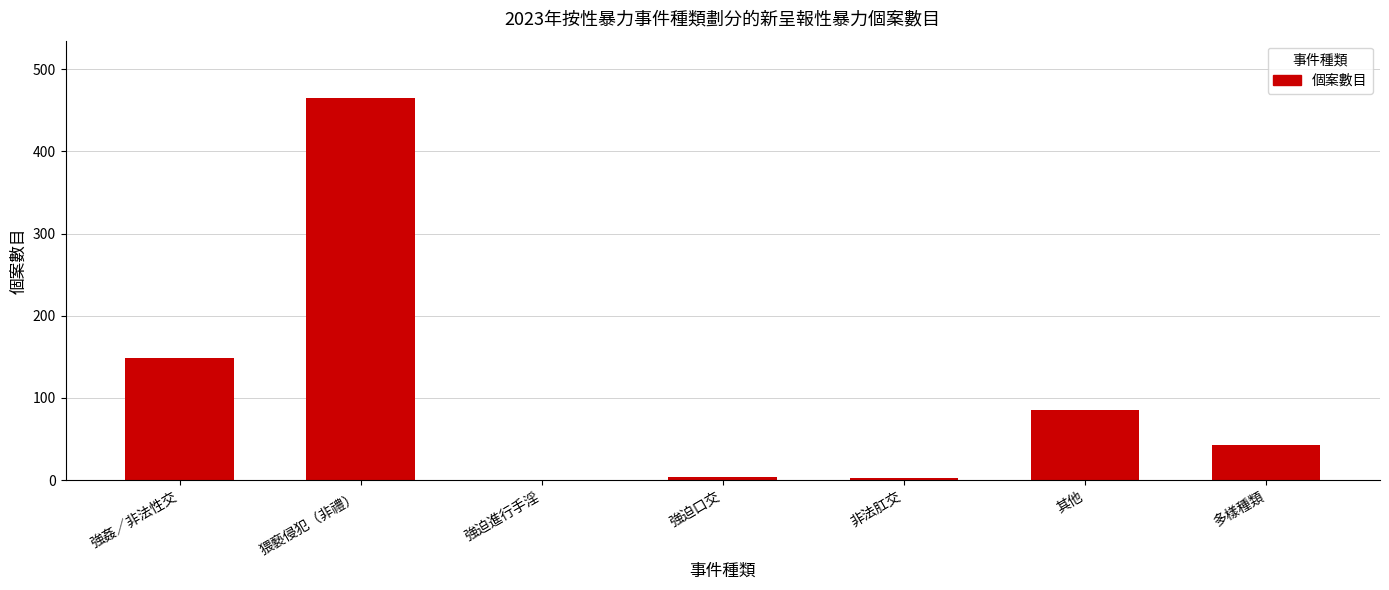

What is the greatest value displayed?

465